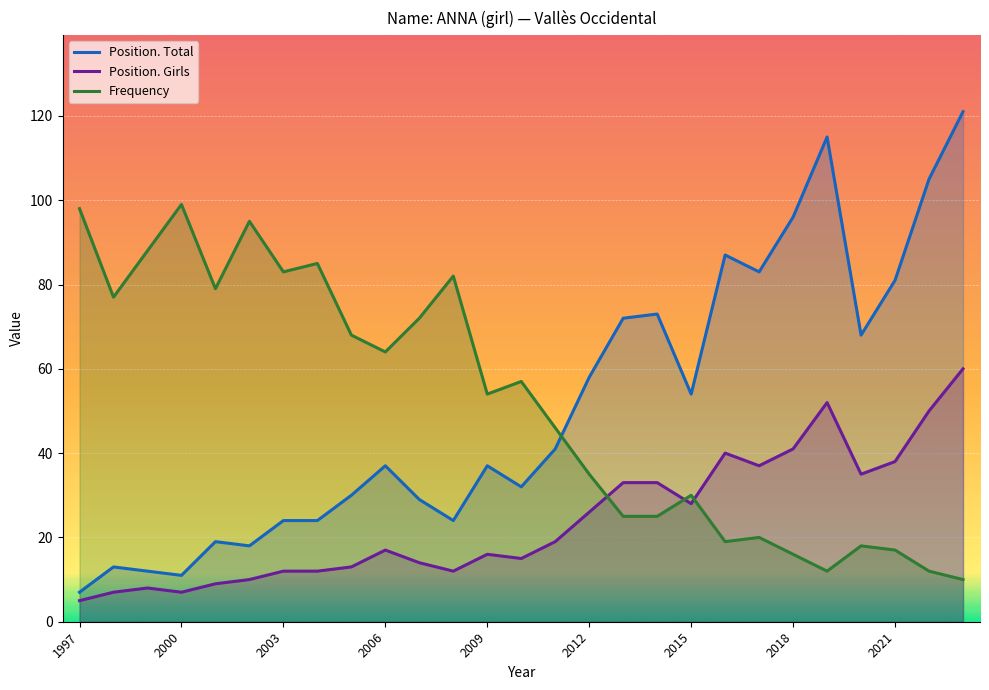

What is the total value across all series at 2009?

107